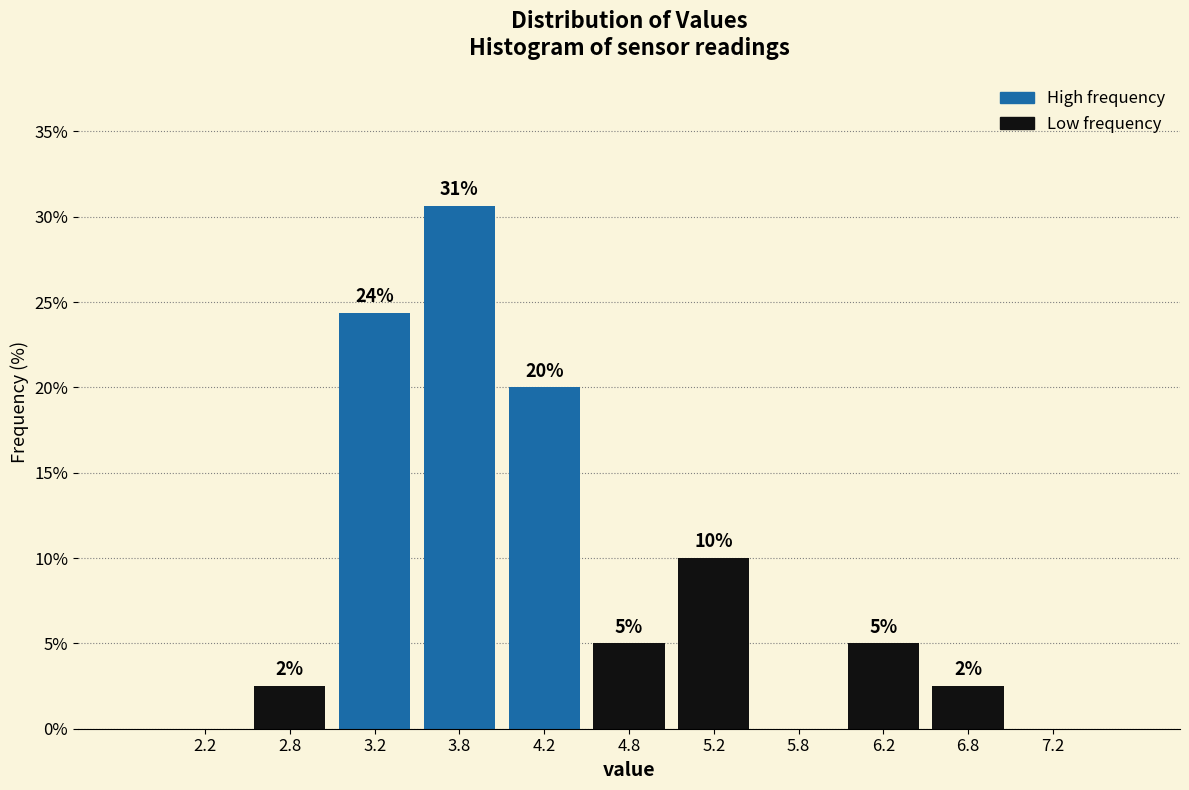

Over which range of the x-axis is the bar tallest?

3.5 to 4.0